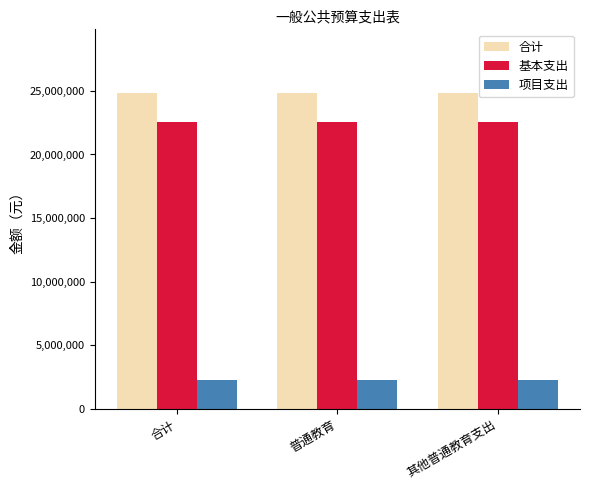

The 合计 series shows 8988024 at 合计. True or false?

False